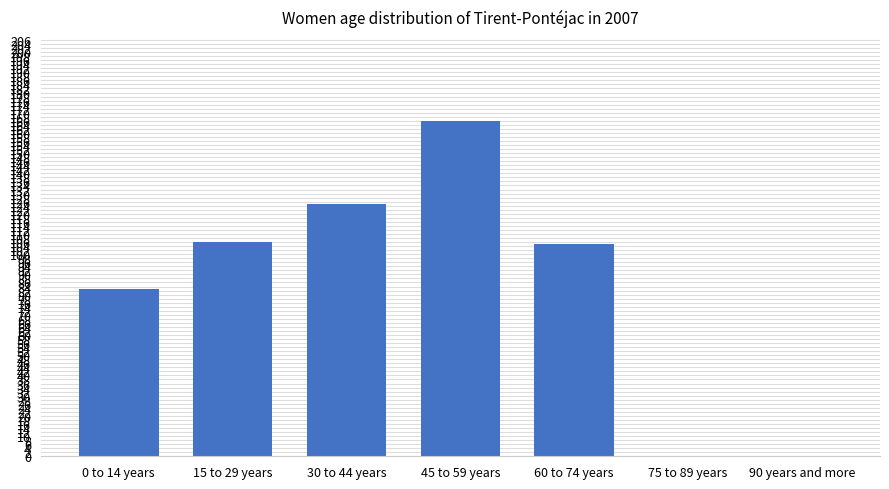

At which label does the data first exceed 105?

15 to 29 years